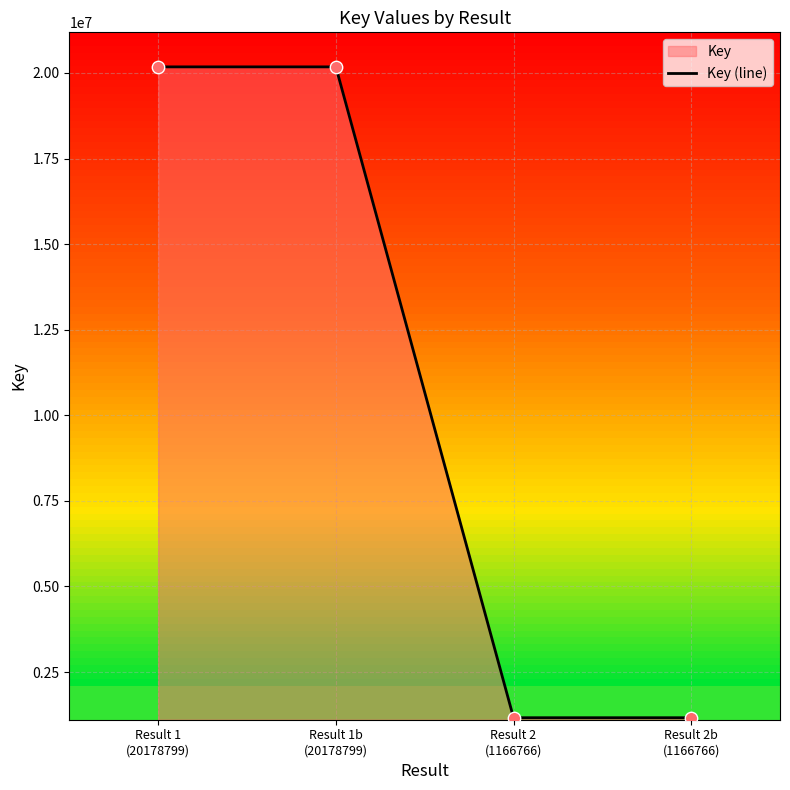

Which has a higher value, Result 1
(20178799) or Result 1b
(20178799)?

Result 1
(20178799)